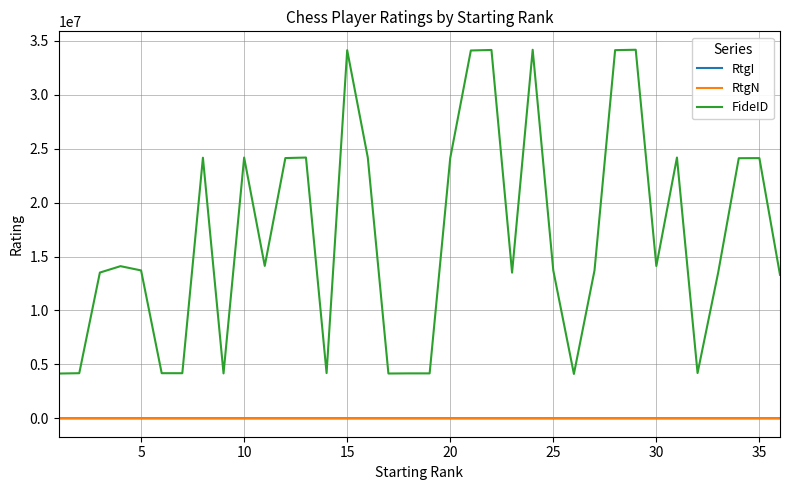

True or false: RtgI and FideID cross at least once.

False